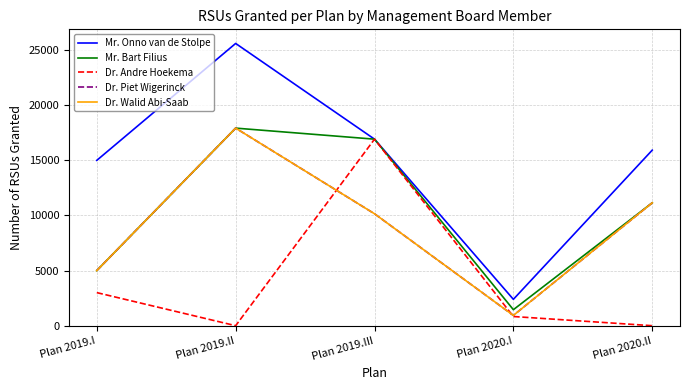

What is the maximum value shown in the chart?

25606